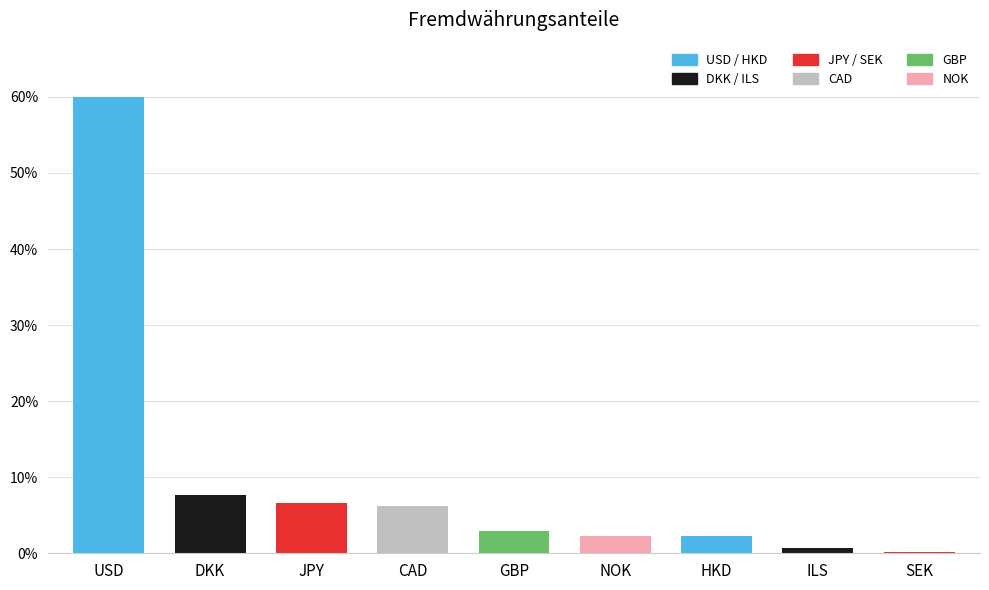

Where does the data first go above 2?

USD